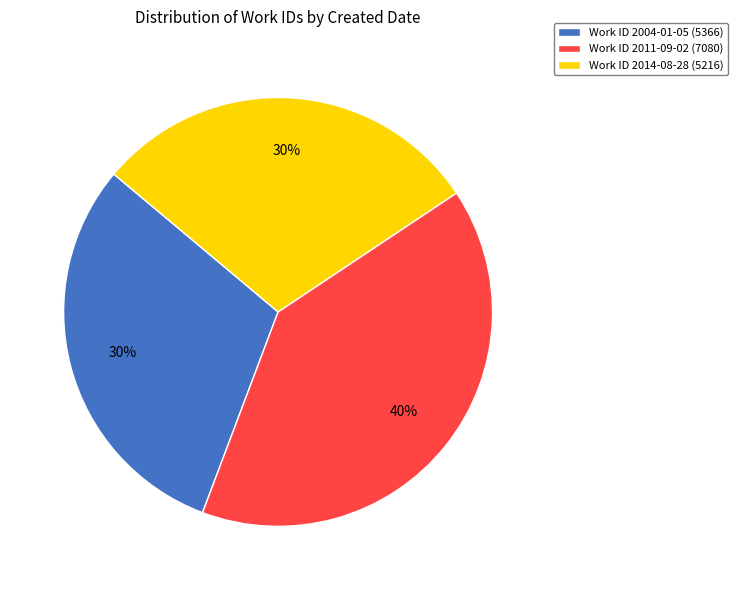

How many slices are in this pie chart?

3